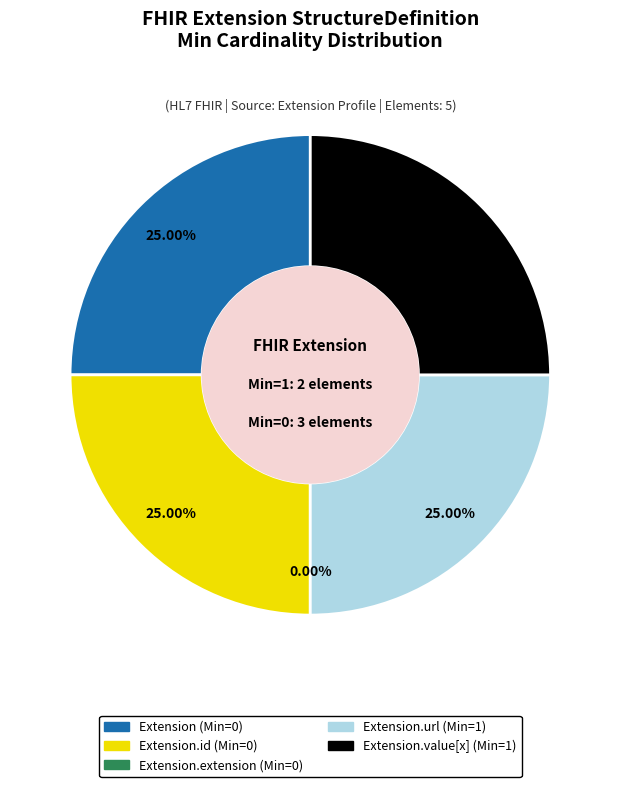

To the nearest percent, what is the combined percentage of Extension.extension and Extension?

25%